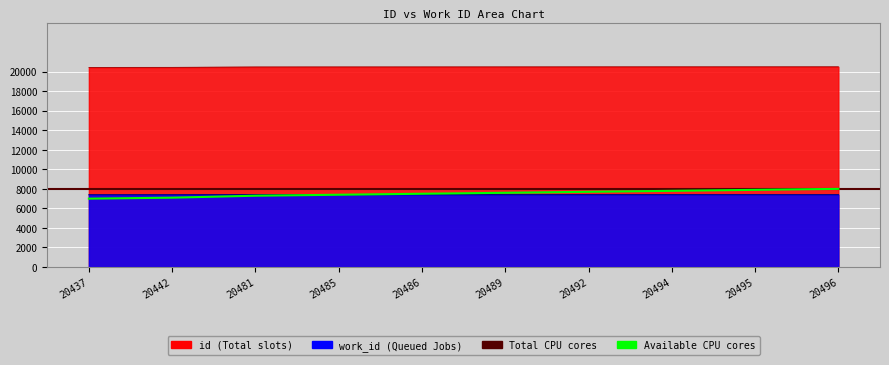

How many data points does each series have?

10